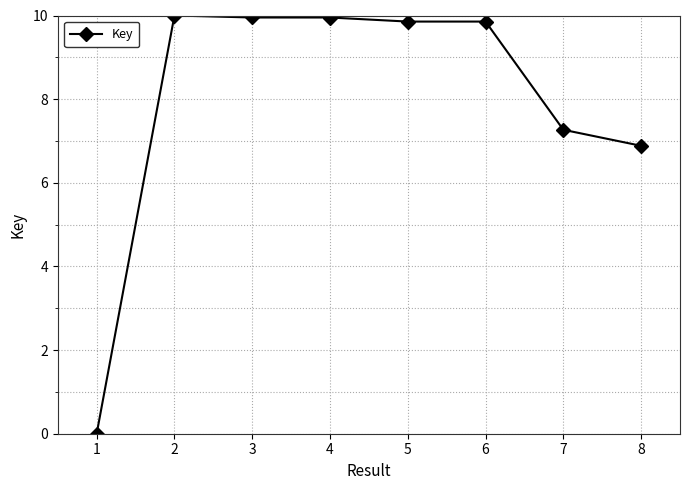

What is the maximum value shown in the chart?

10.0